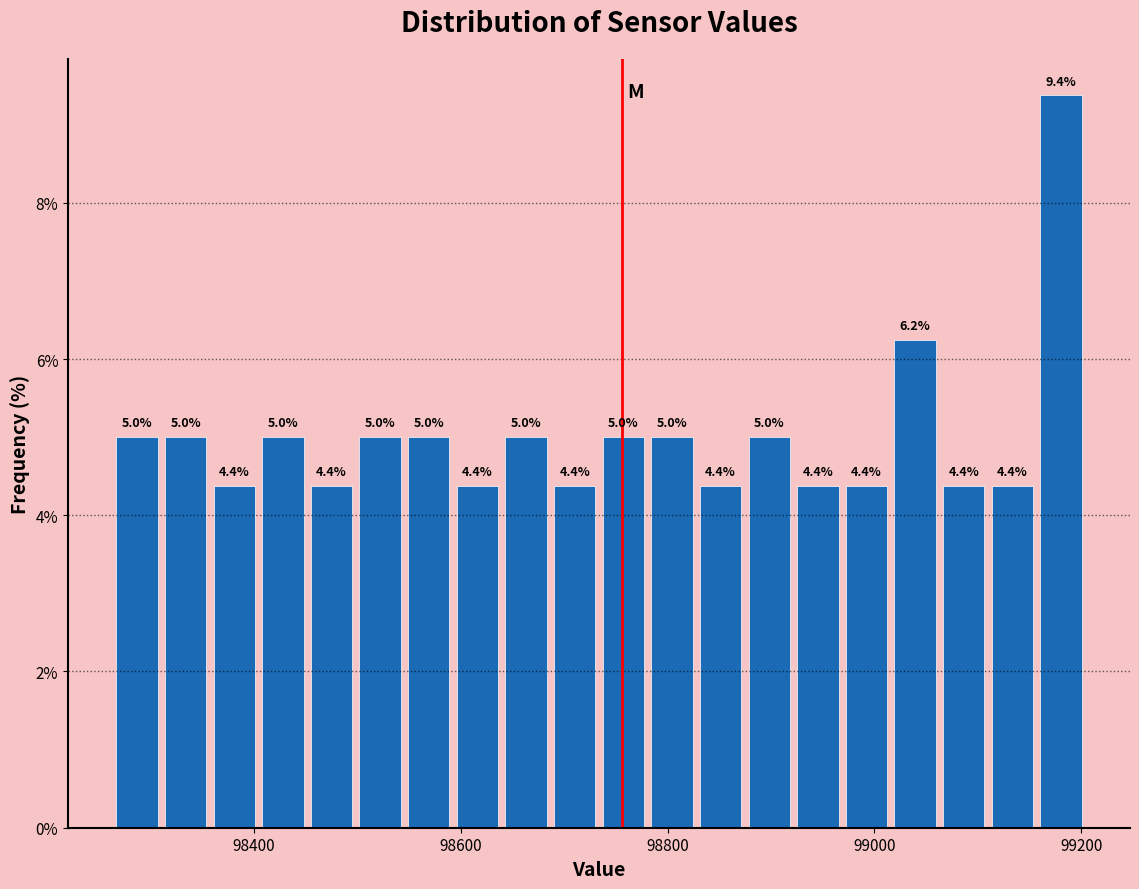

Read against the x-axis, roughly where is the centre of the tallest bar?

99180